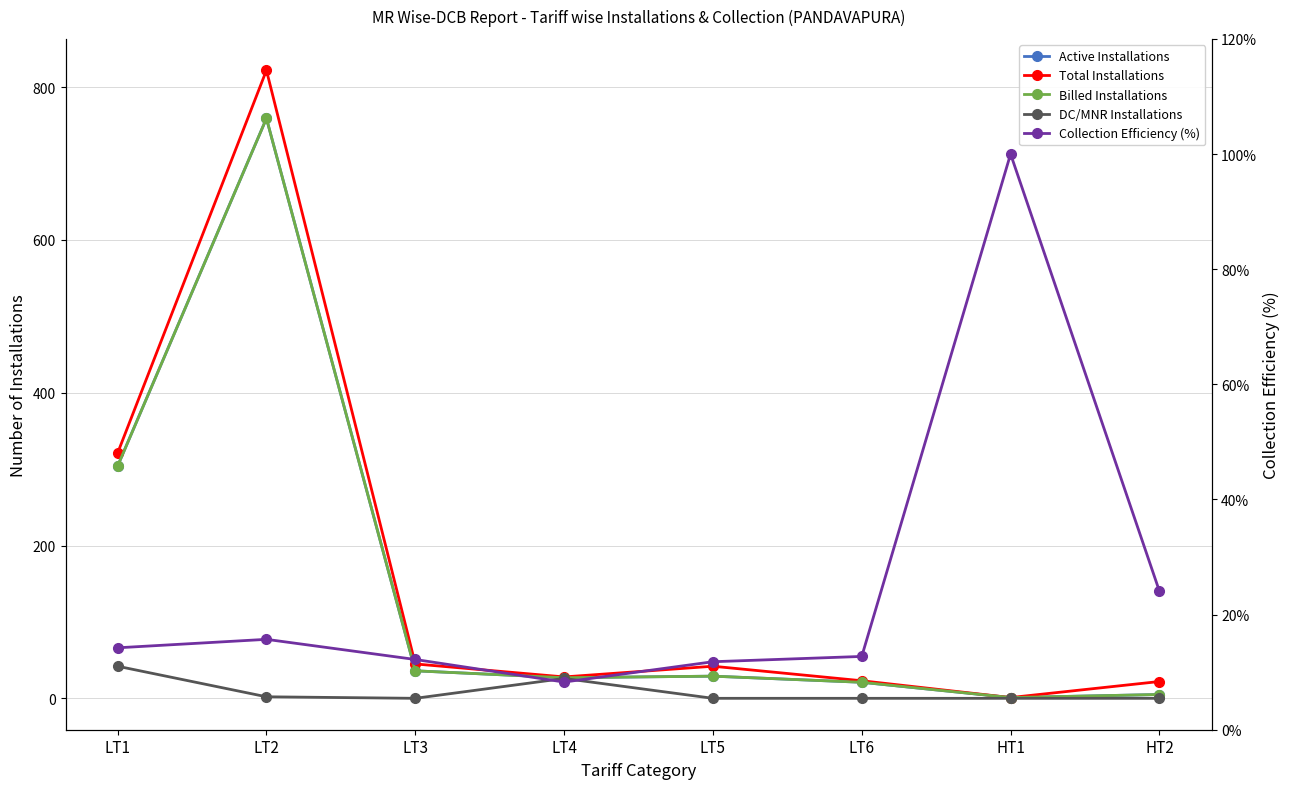

Is the value of DC/MNR Installations at LT1 greater than the value of Total Installations at HT1?

Yes